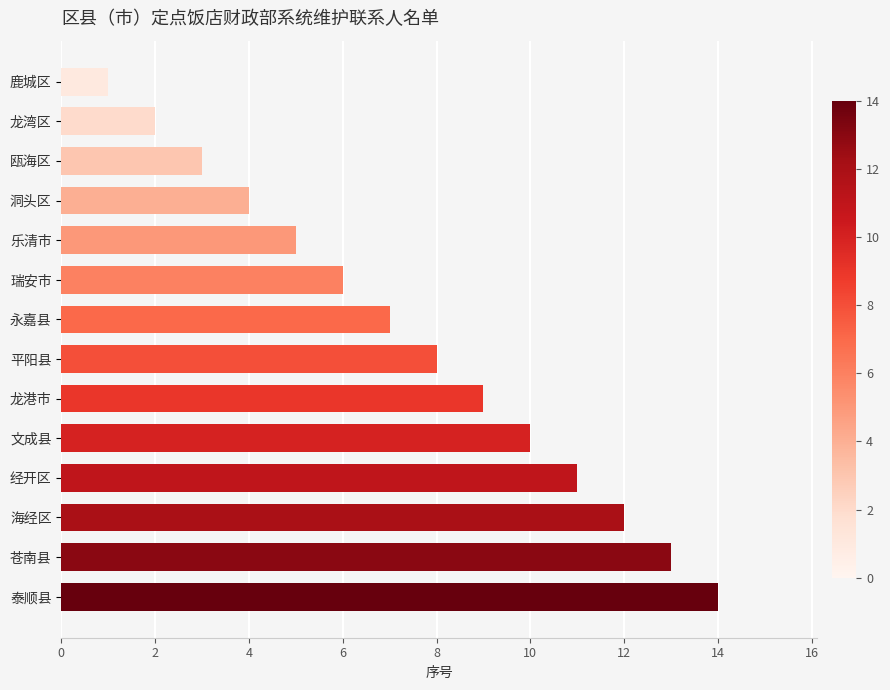

Where is the data nearest to the value 7?

永嘉县